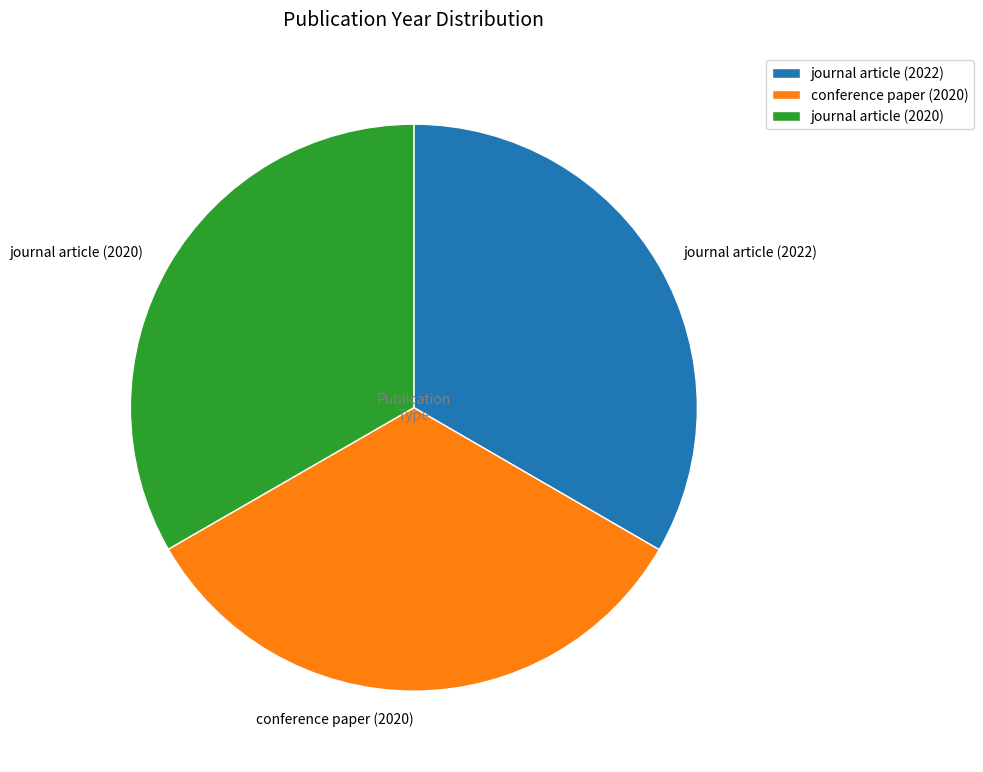

Is there any slice that represents more than half of the pie?

No